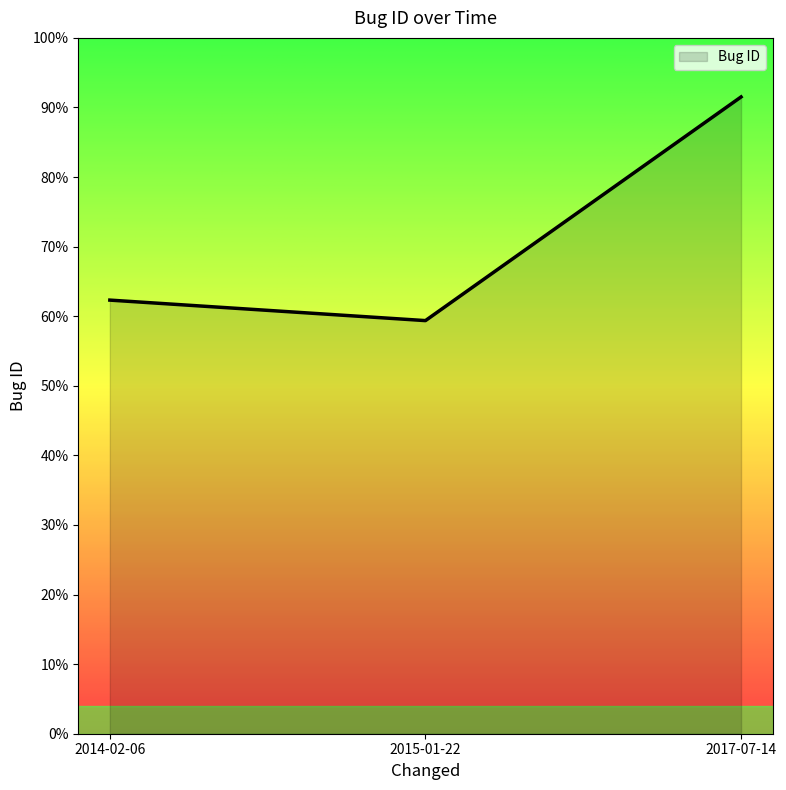

What is the value of the 2nd point from the left?

0.6